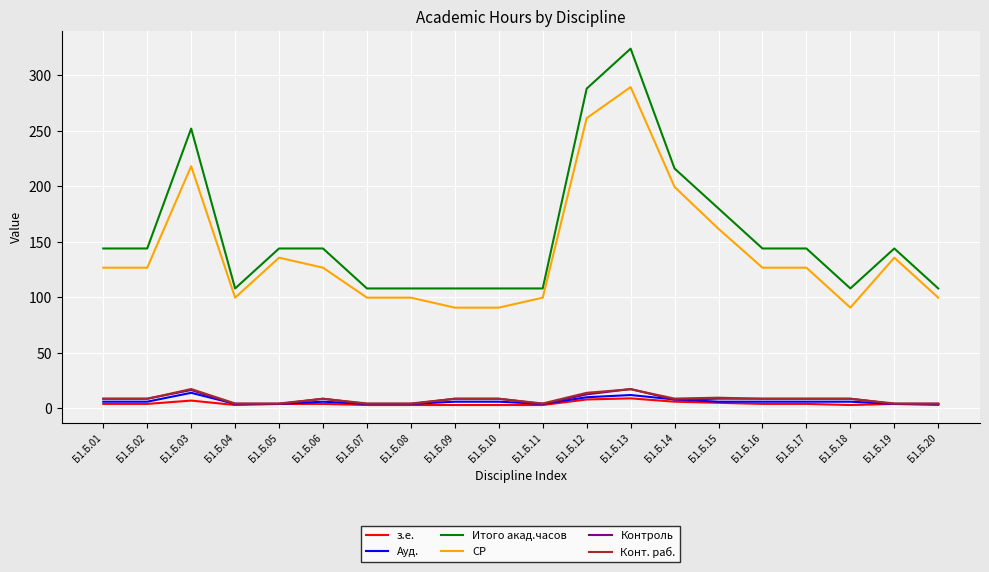

The з.е. series shows 3.0 at Б1.Б.18. True or false?

True